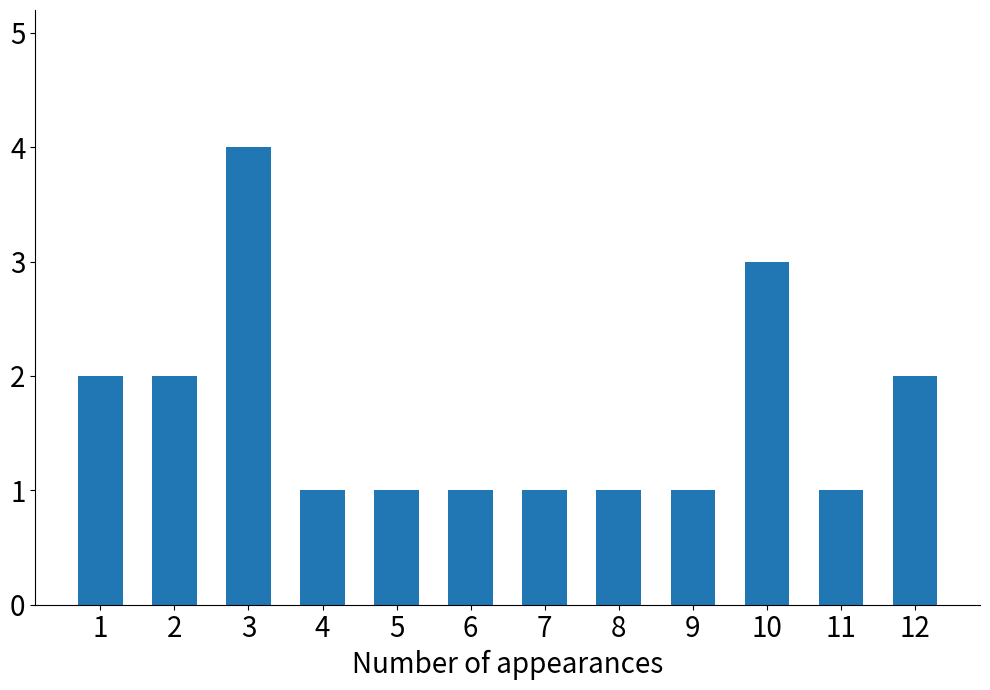

Read the value at 4.

1